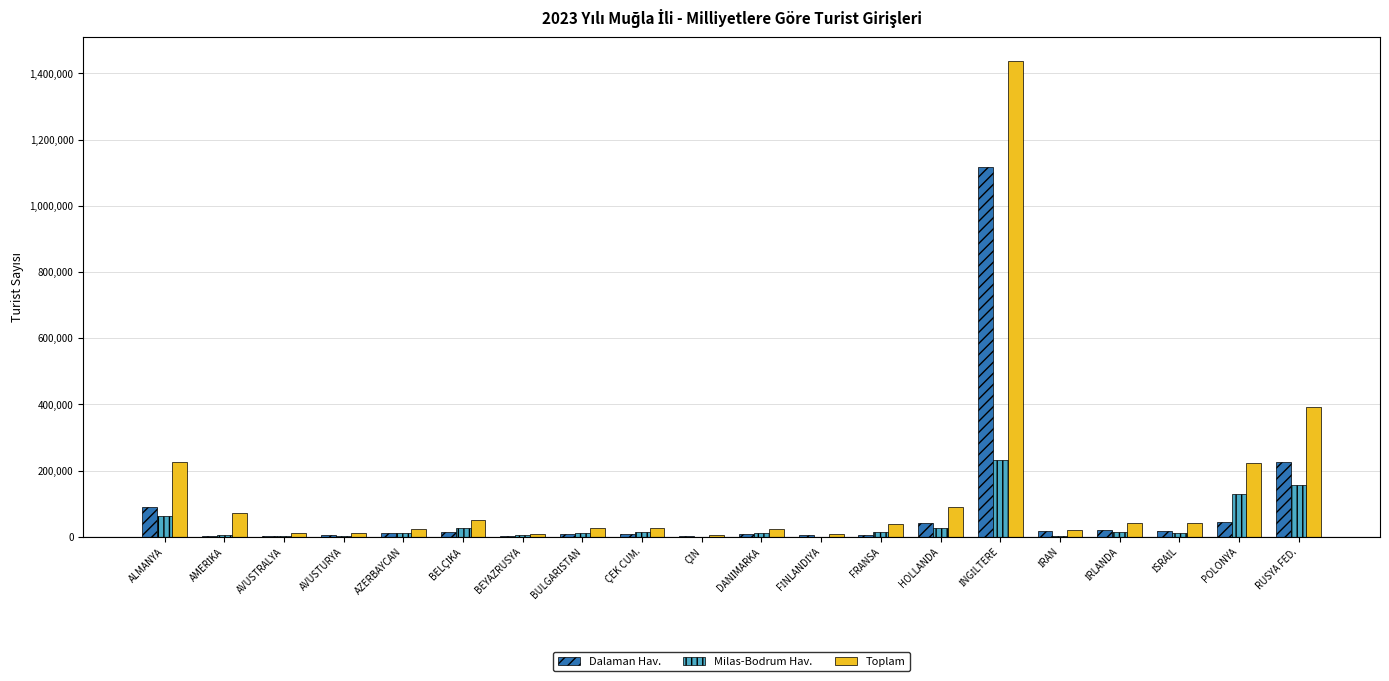

Is it true that Dalaman Hav. equals 308821 at RUSYA FED.?

False